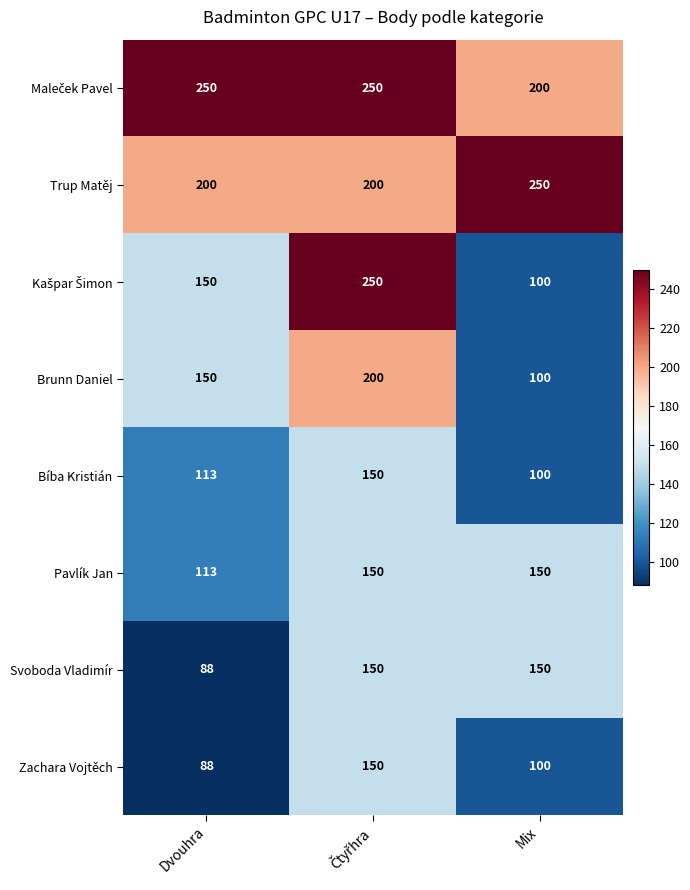

The Bíba Kristián series shows 113 at Dvouhra. True or false?

True